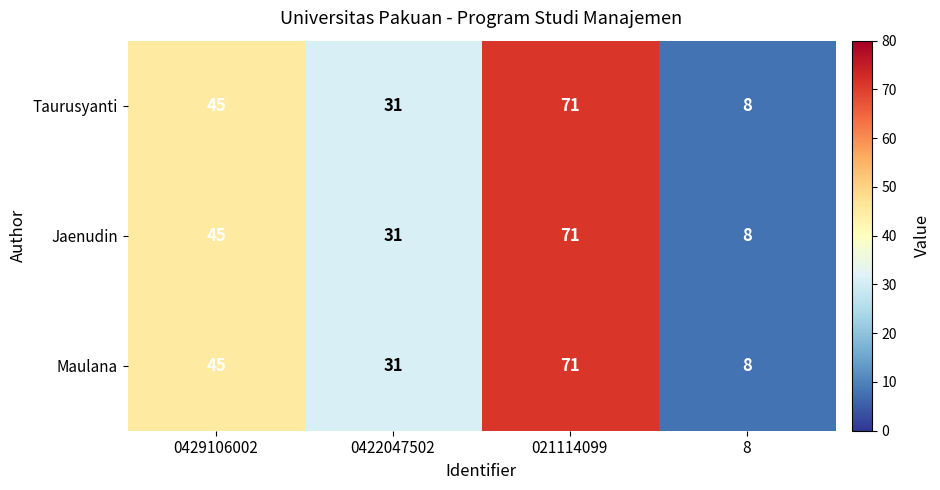

Rank the categories by Taurusyanti value from lowest to highest.

8, 0422047502, 0429106002, 021114099